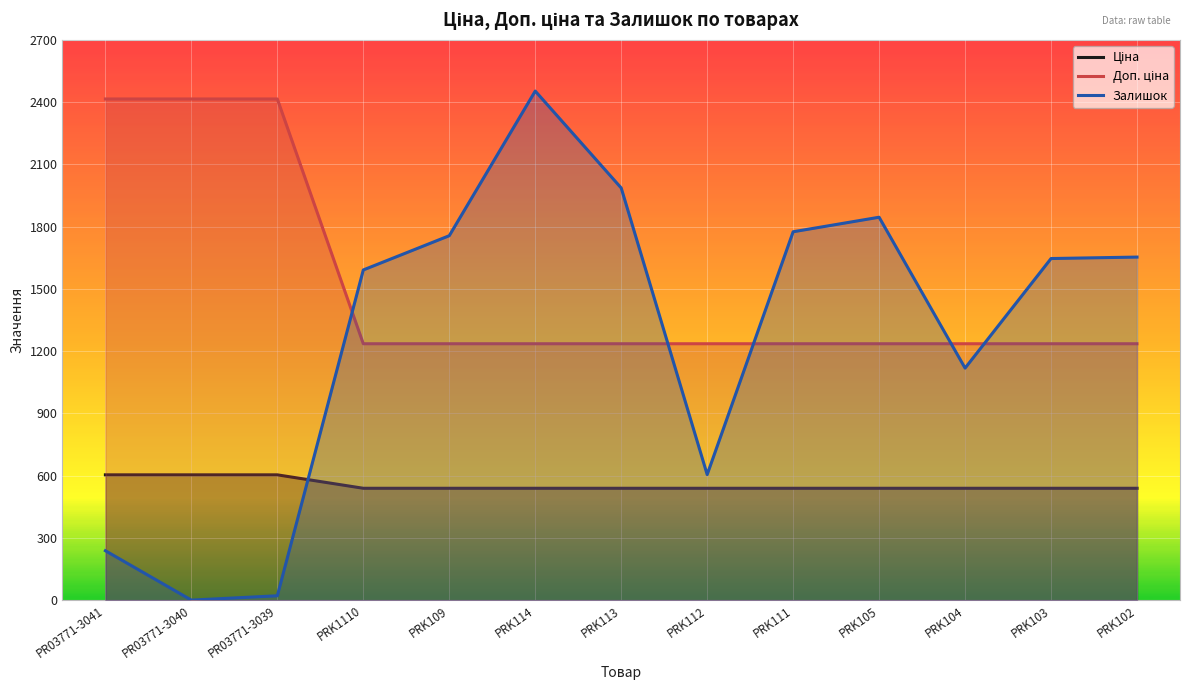

The Доп. ціна series shows 306.1 at PRK102. True or false?

False